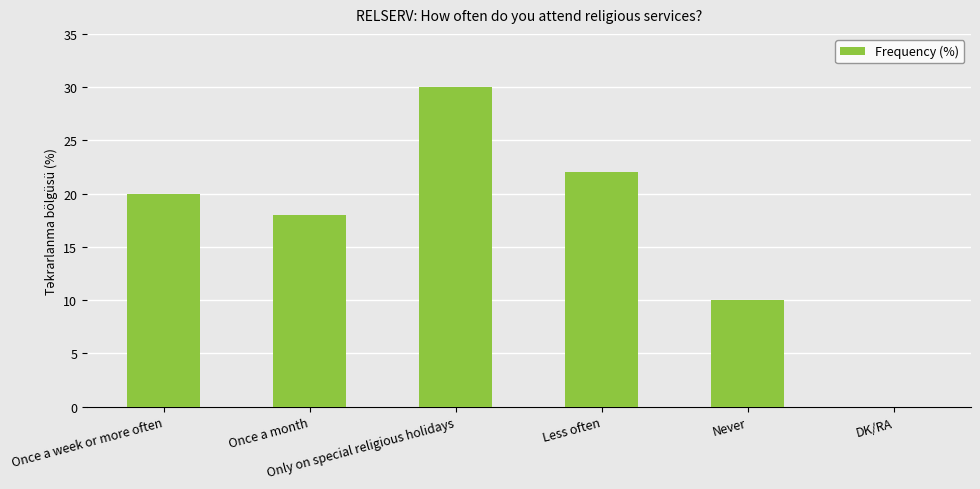

How many data points does each series have?

6